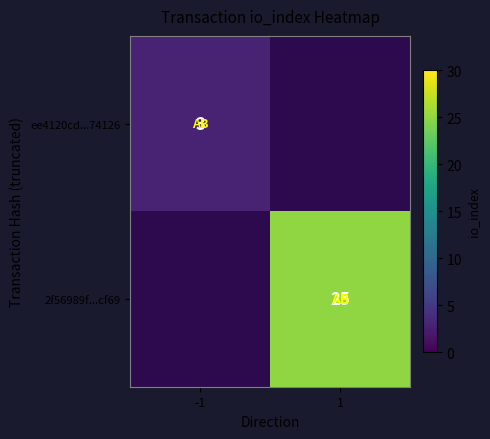

Is it true that 2f56989f...cf69 equals 38 at 1?

False